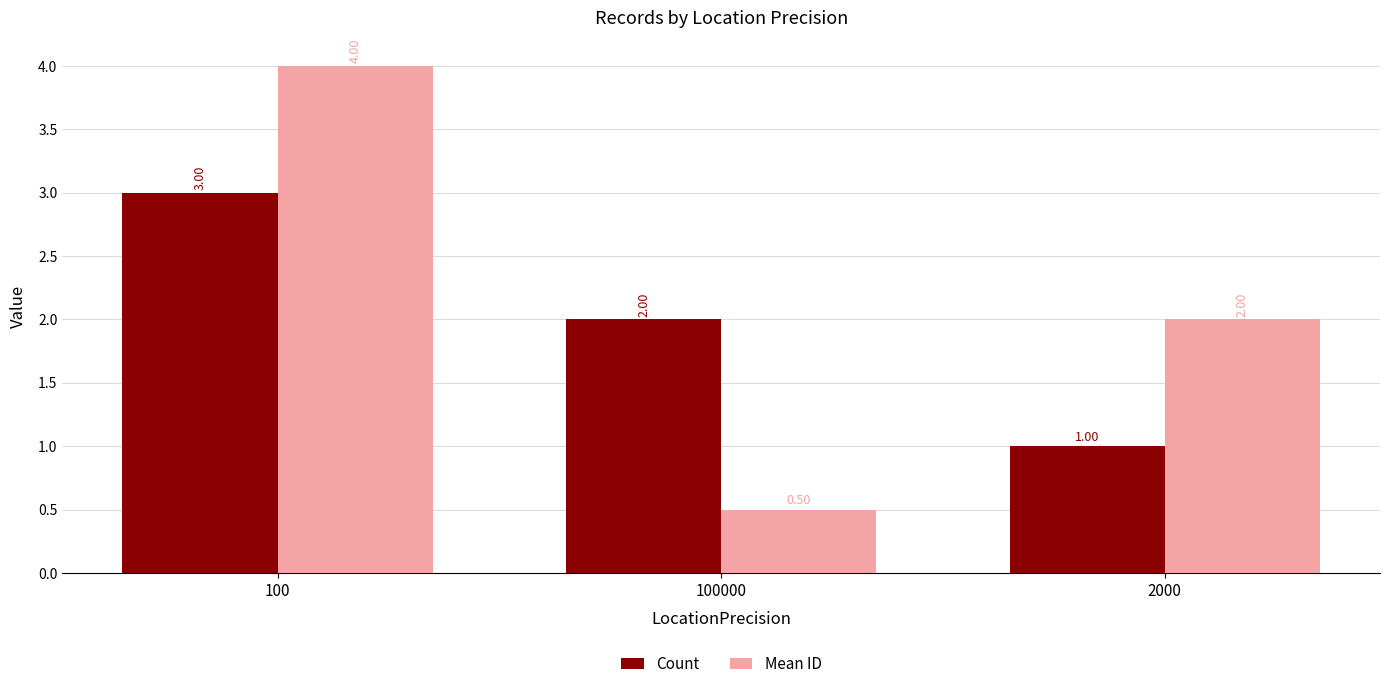

What is the minimum value shown in the chart?

0.5